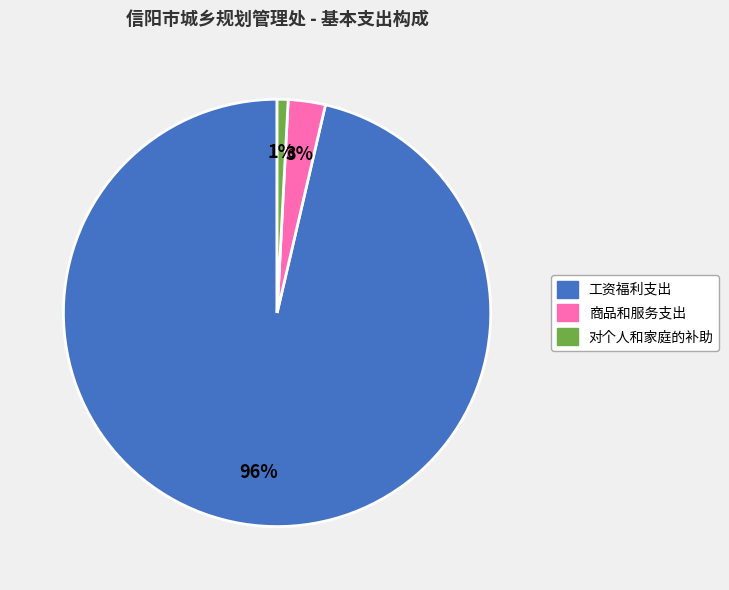

Does any single category account for the majority?

Yes